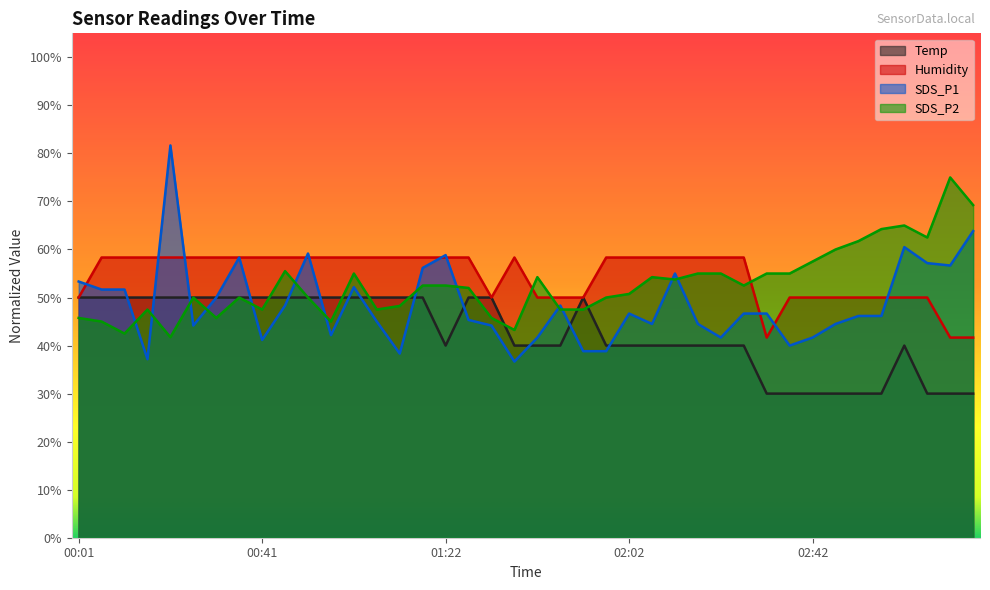

List the series in order of their overall mean, highest first.

Humidity, SDS_P2, SDS_P1, Temp